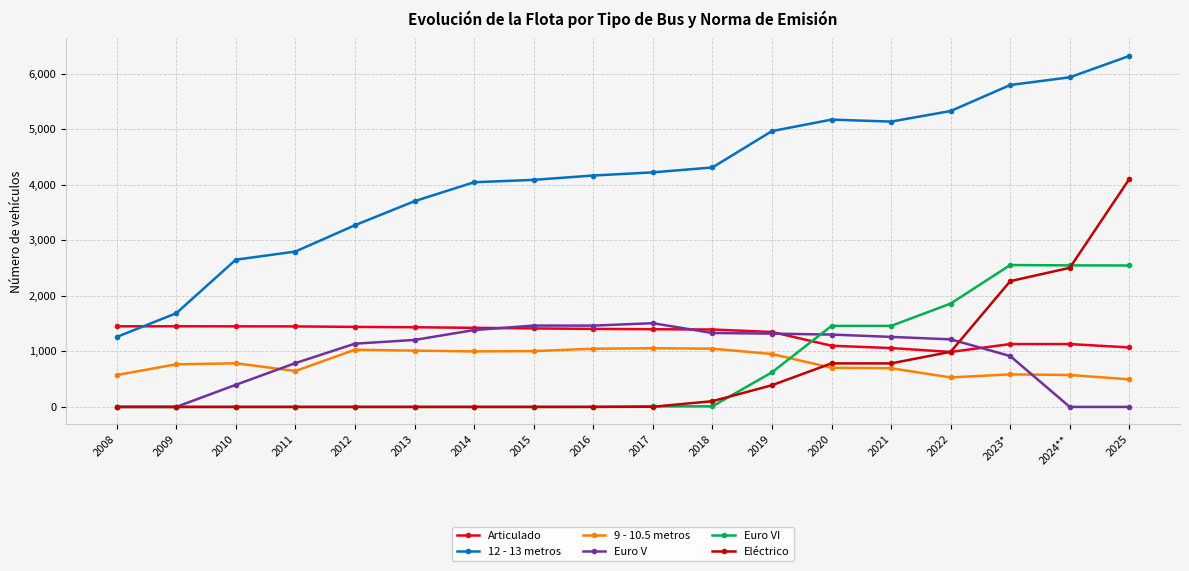

The Euro VI series shows 563 at 2021. True or false?

False